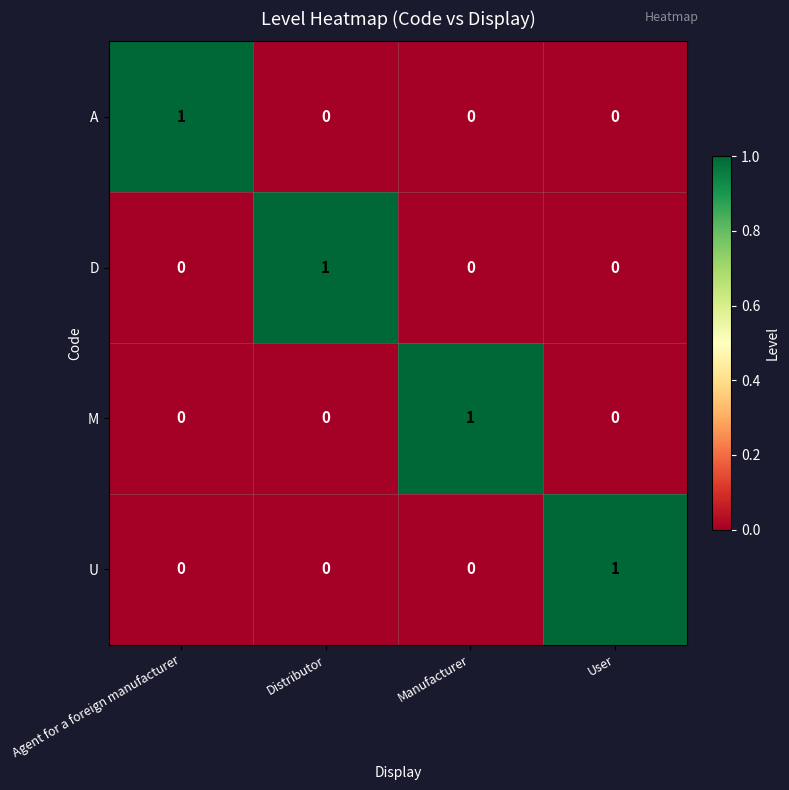

At how many categories does at least one series exceed 0?

4